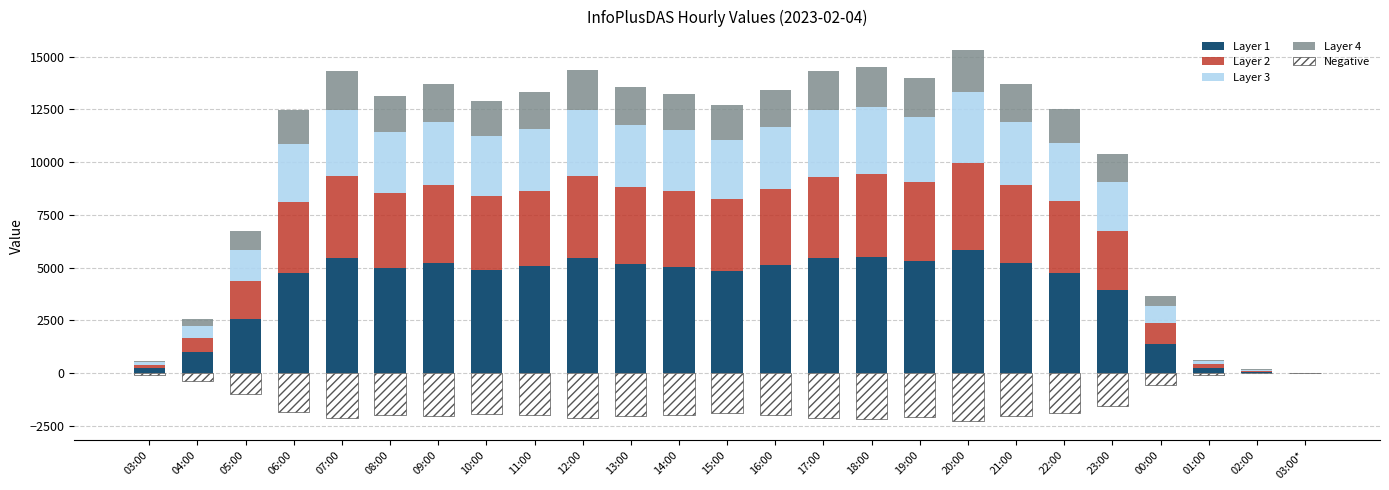

Rank the series by their maximum value, from highest to lowest.

Layer 1, Layer 2, Layer 3, Layer 4, Negative